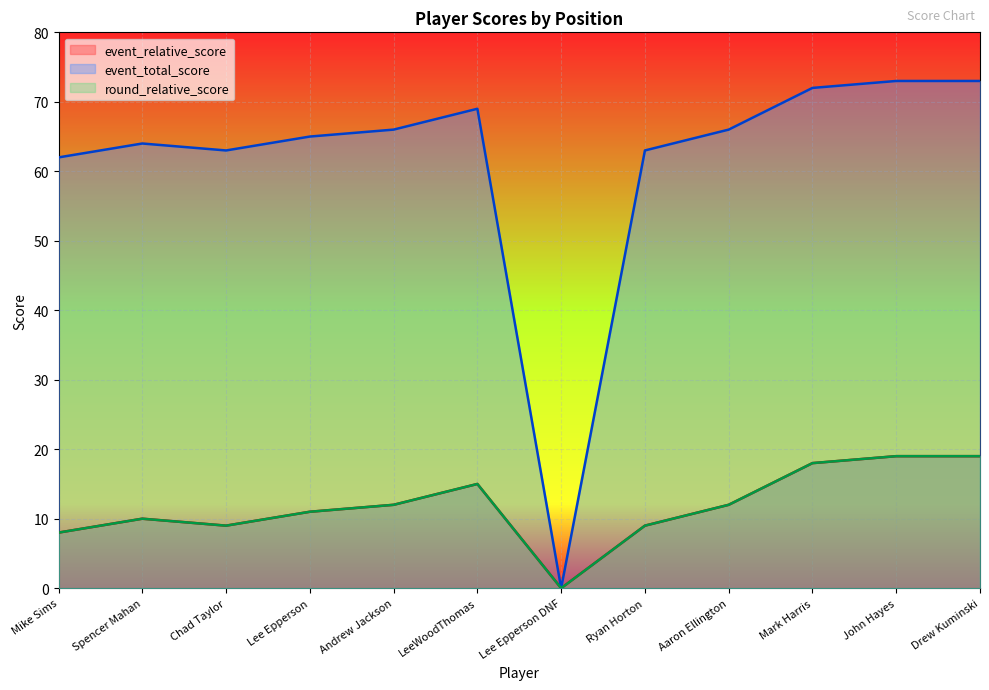

True or false: event_relative_score has a value of 16 at Lee Epperson.

False